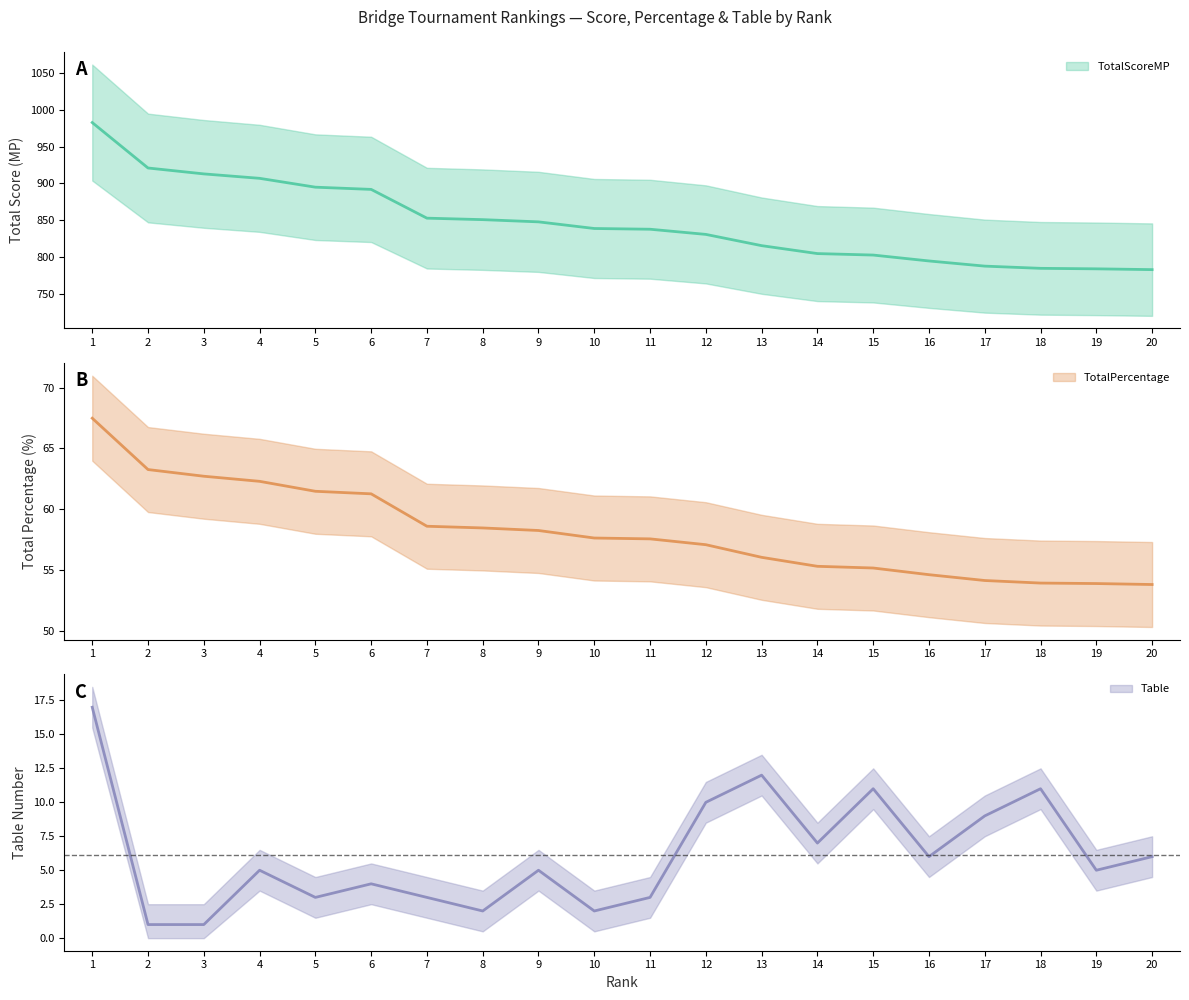

Reading left to right, extract all data points from this chart.

TotalScoreMP: 1=982.6	2=921.0	3=913.0	4=907.0	5=895.0	6=892.0	7=853.0	8=851.0	9=848.0	10=839.0	11=838.0	12=831.0	13=815.8	14=805.0	15=803.0	16=795.0	17=788.0	18=785.0	19=784.3	20=783.2
TotalPercentage: 1=67.5	2=63.3	3=62.7	4=62.3	5=61.5	6=61.3	7=58.6	8=58.5	9=58.2	10=57.6	11=57.5	12=57.1	13=56.0	14=55.3	15=55.1	16=54.6	17=54.1	18=53.9	19=53.9	20=53.8
Table: 1=17.0	2=1.0	3=1.0	4=5.0	5=3.0	6=4.0	7=3.0	8=2.0	9=5.0	10=2.0	11=3.0	12=10.0	13=12.0	14=7.0	15=11.0	16=6.0	17=9.0	18=11.0	19=5.0	20=6.0